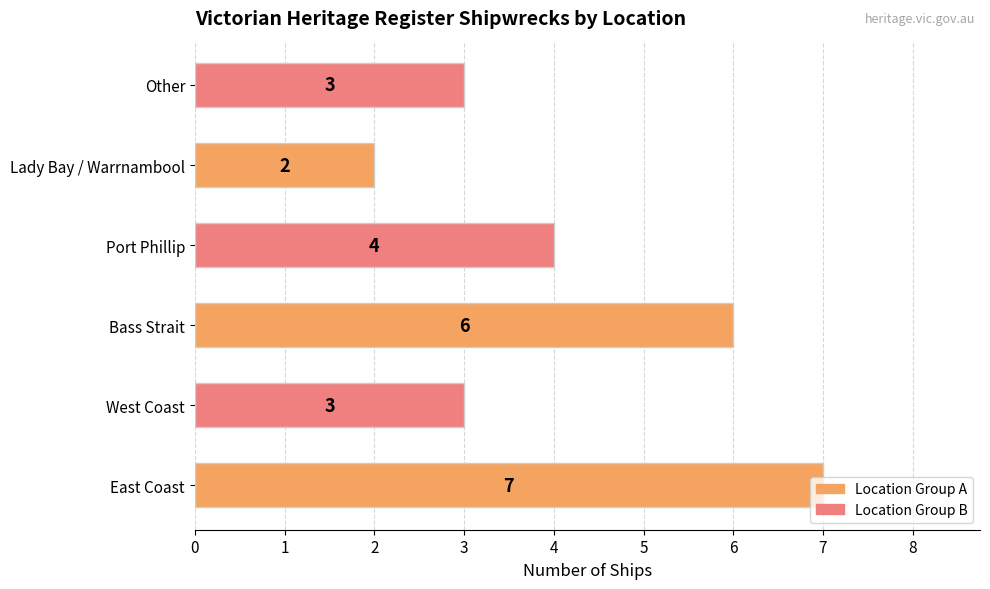

At which label is the value closest to 4?

Port Phillip